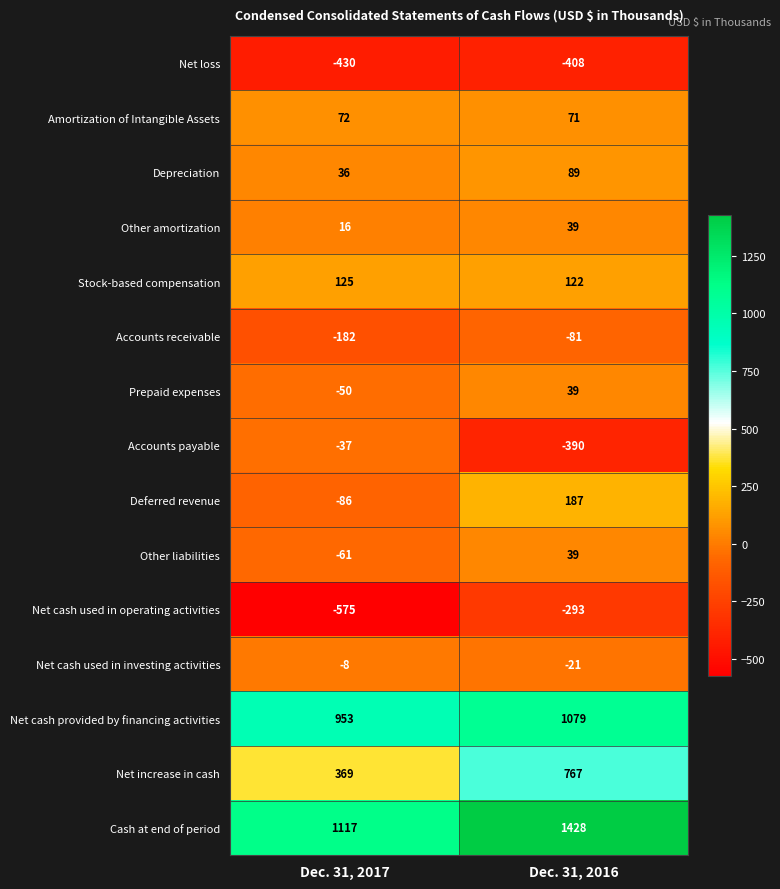

Between Dec. 31, 2017 and Dec. 31, 2016, which series saw the biggest shift?

Net increase in cash